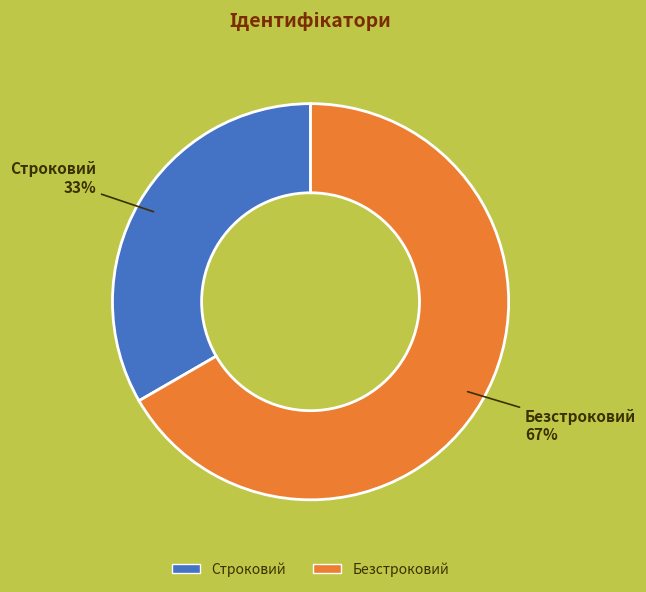

Do Безстроковий and Строковий together represent more than half of the pie?

Yes